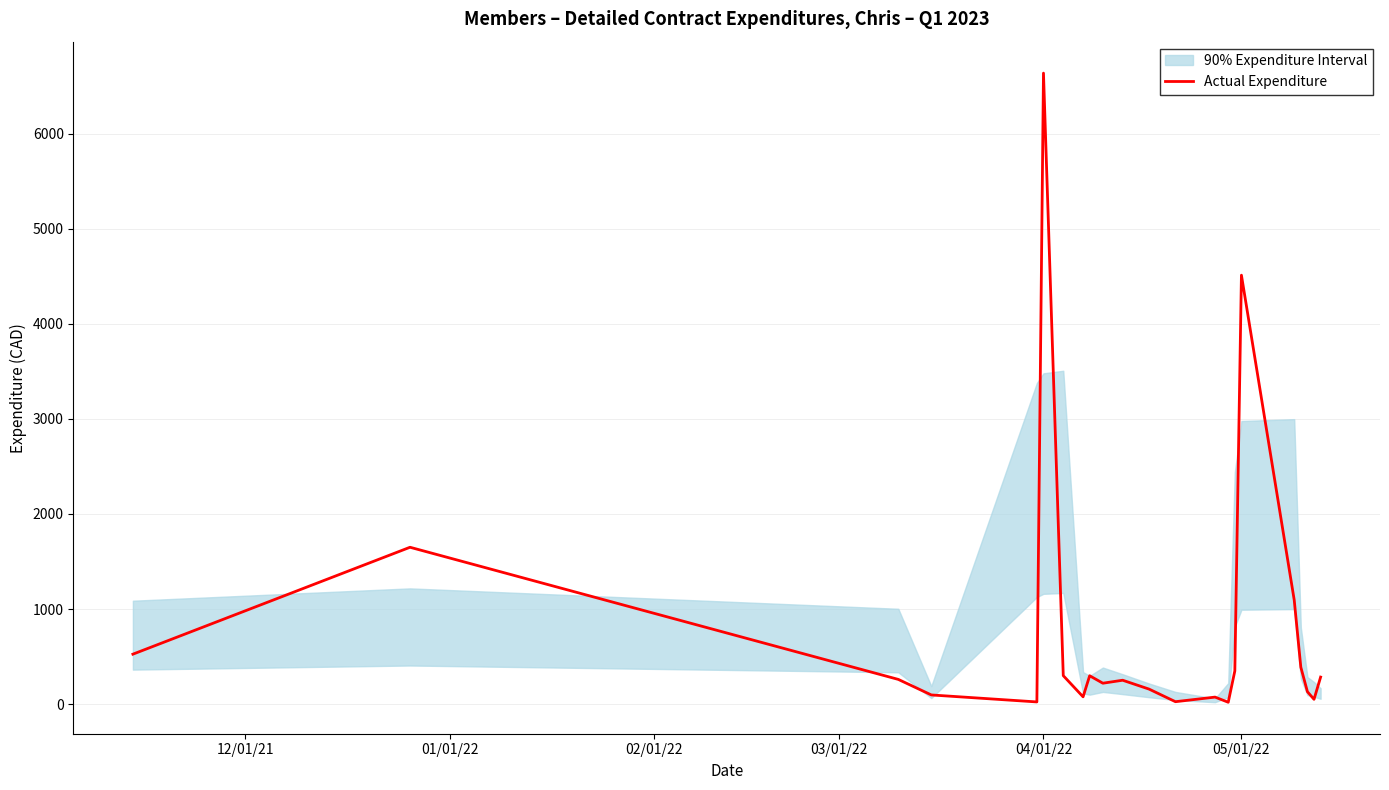

At which label does Actual Expenditure reach its peak?

04/01/22